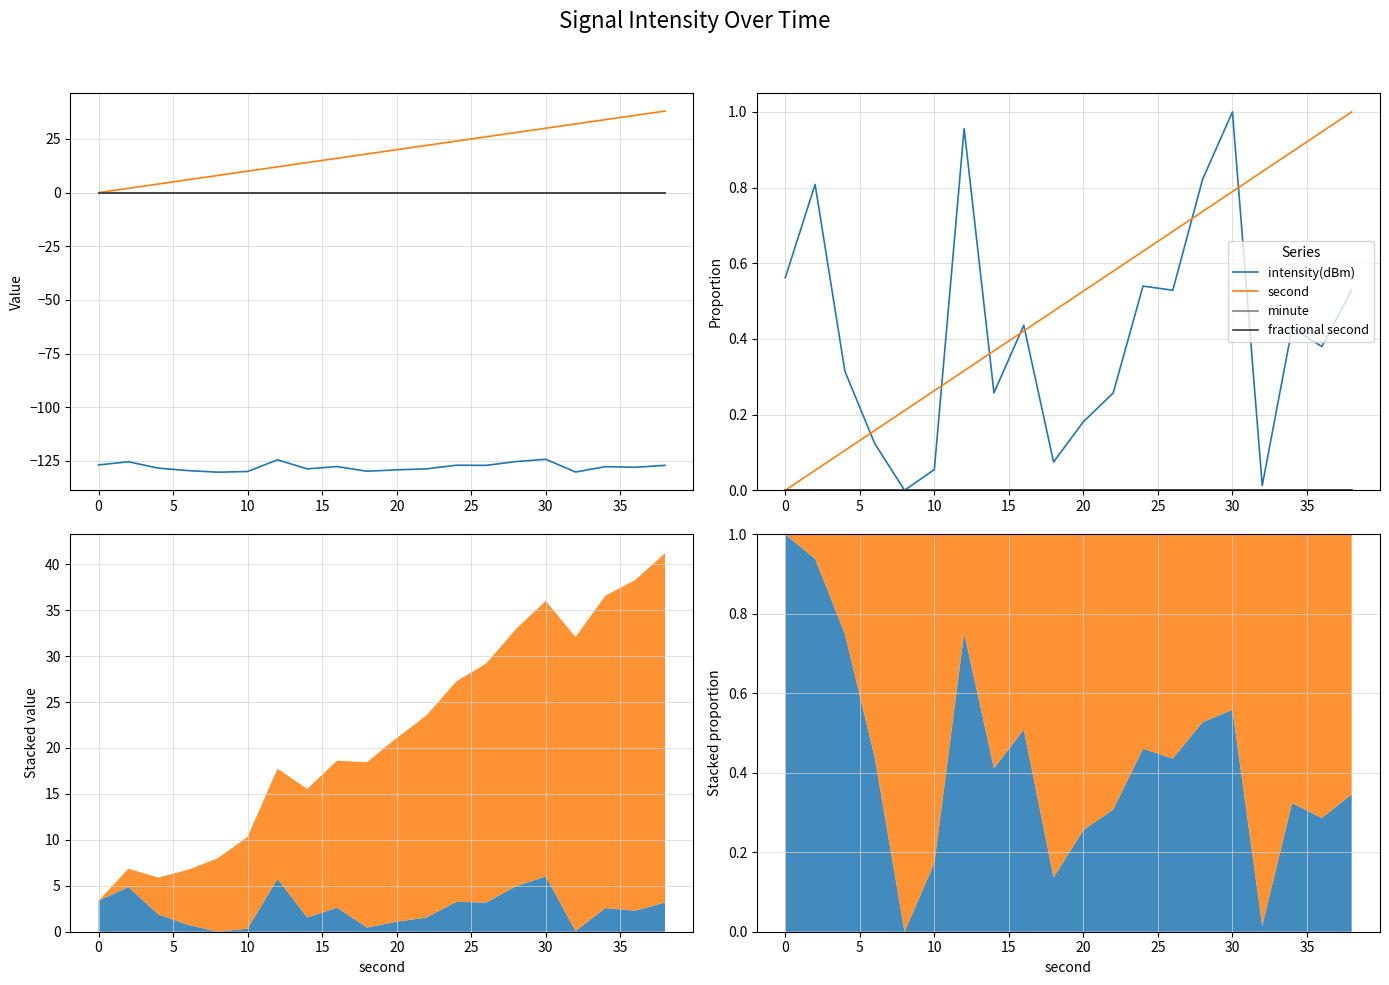

At how many categories does at least one series exceed 0?

20